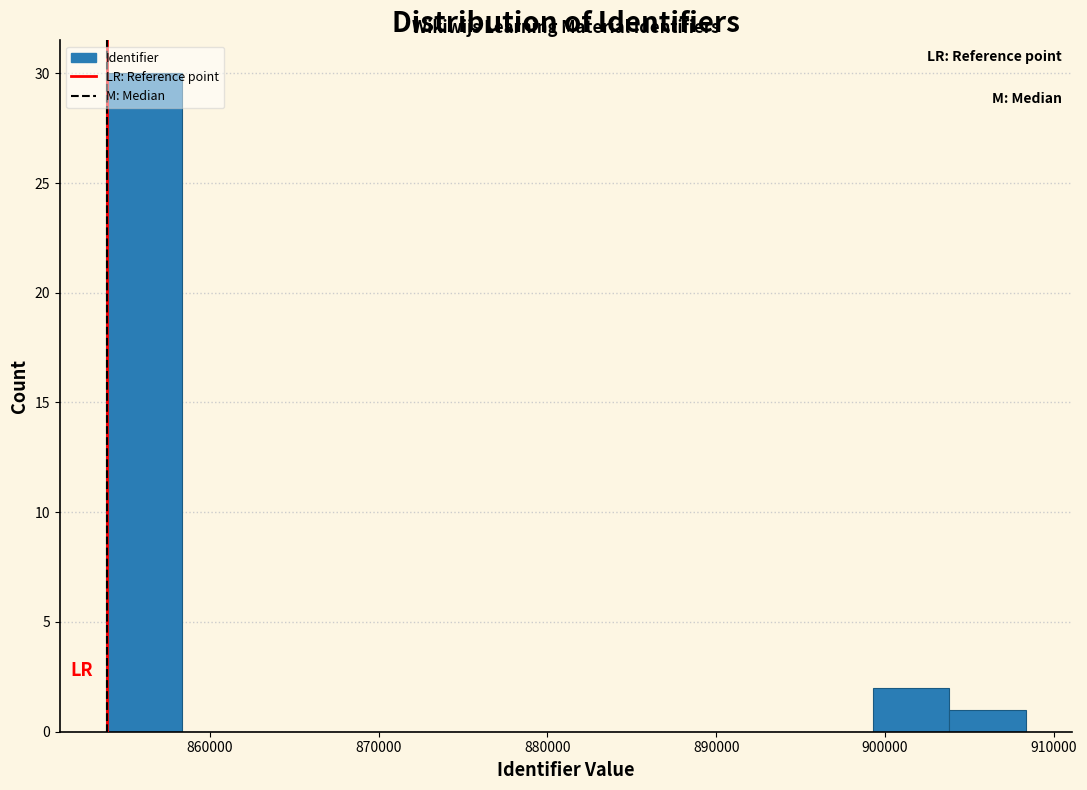

Reading left to right, transcribe this chart: for each bar, give the range it covers on the x-axis and its height. Neither the bar edges nor the heights are printed on the chart, so give them approximately, as read against the axes.

854000 to 858000: 30
858000 to 863000: 0
863000 to 867000: 0
867000 to 872000: 0
872000 to 877000: 0
877000 to 881000: 0
881000 to 886000: 0
886000 to 890000: 0
890000 to 895000: 0
895000 to 899000: 0
899000 to 904000: 2
904000 to 908000: 1